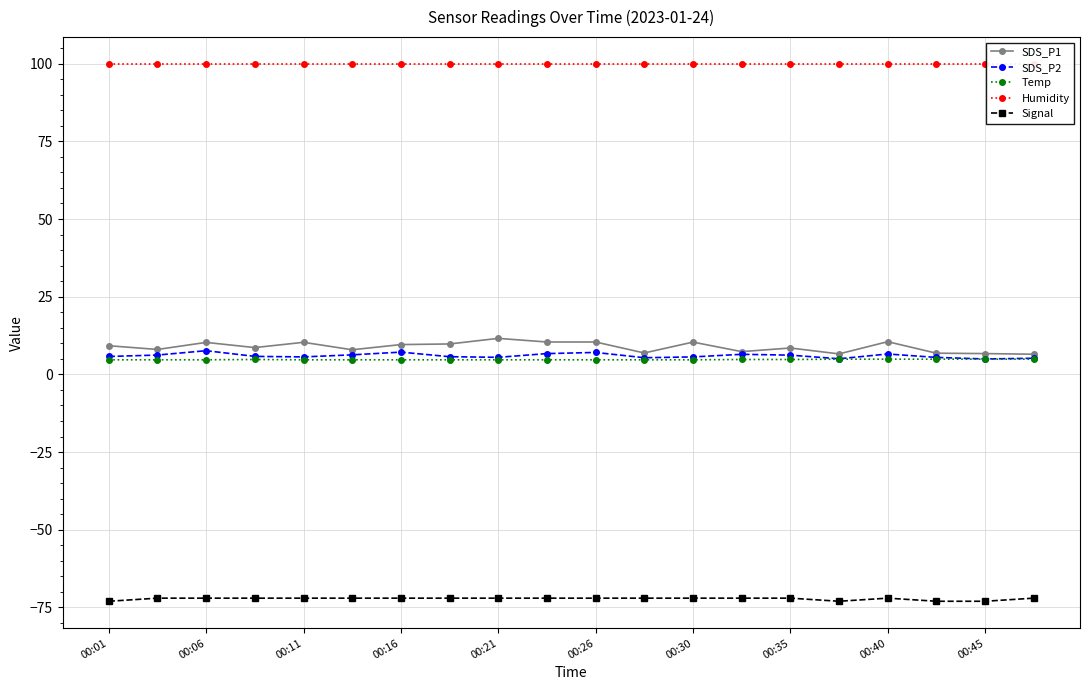

What is the highest value of the SDS_P1 series?

11.6